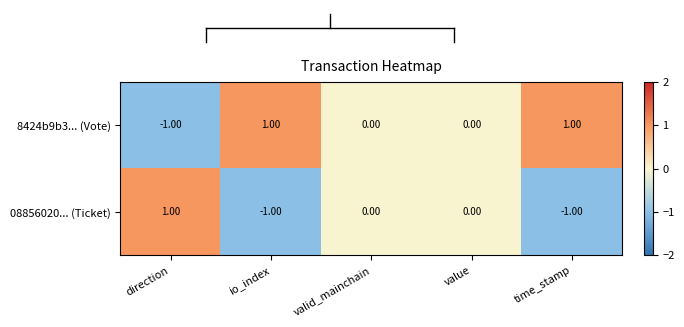

Is the value of 08856020... (Ticket) at value greater than the value of 8424b9b3... (Vote) at io_index?

No